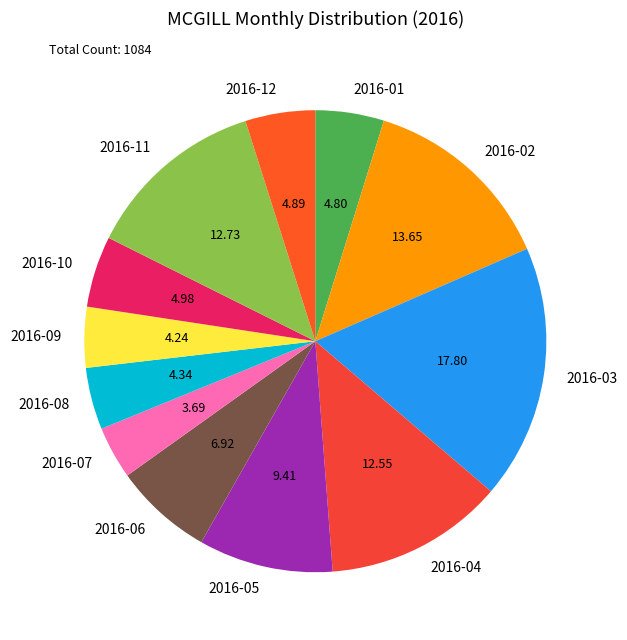

How many segments does this pie chart have?

12